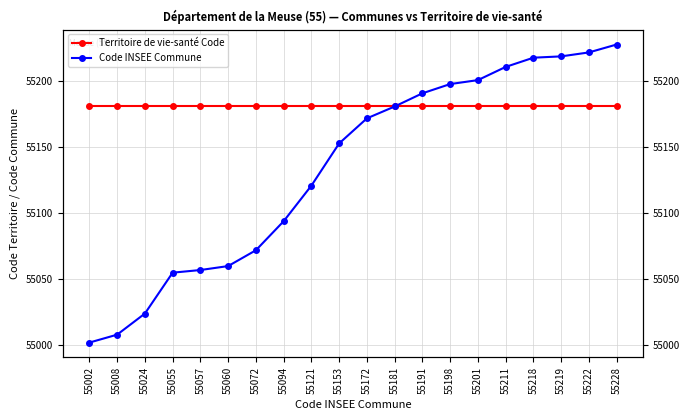

List the series in order of their overall mean, lowest first.

Code INSEE Commune, Territoire de vie-santé Code